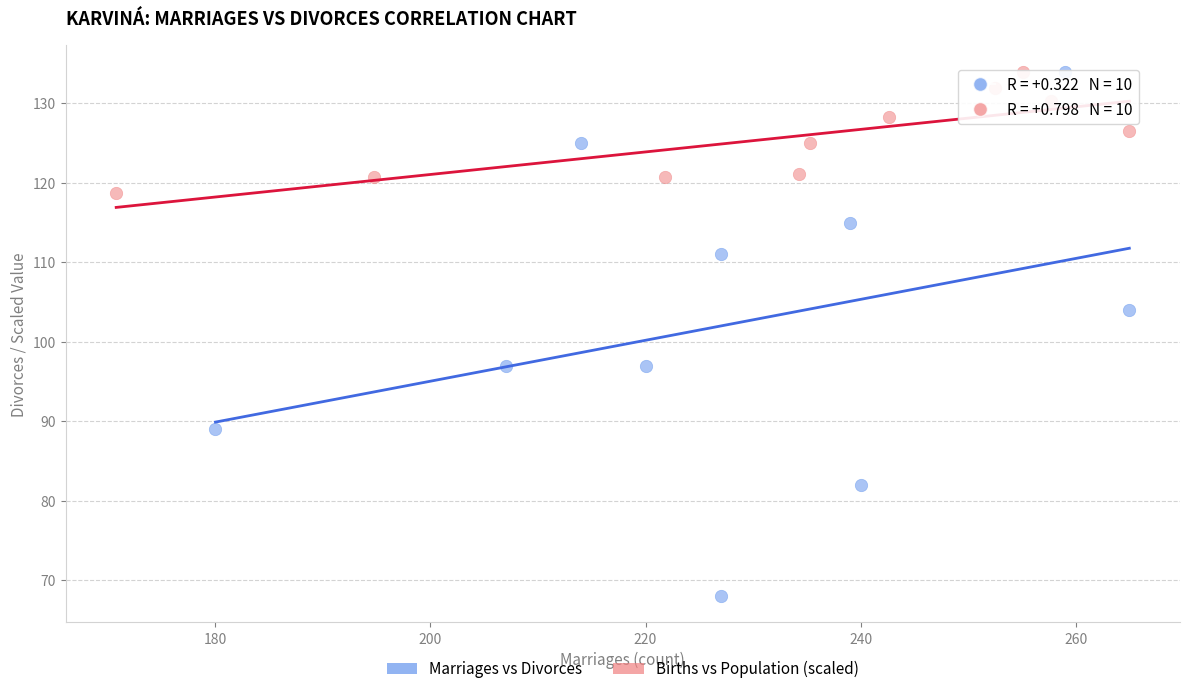

Which series has the widest spread of Y values?

Marriages vs Divorces